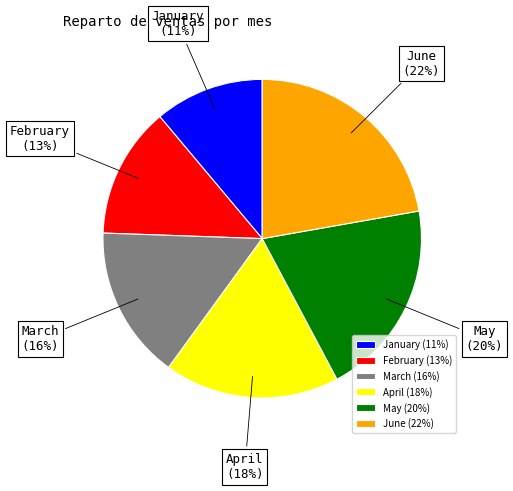

To the nearest percent, what portion does February represent?

13%